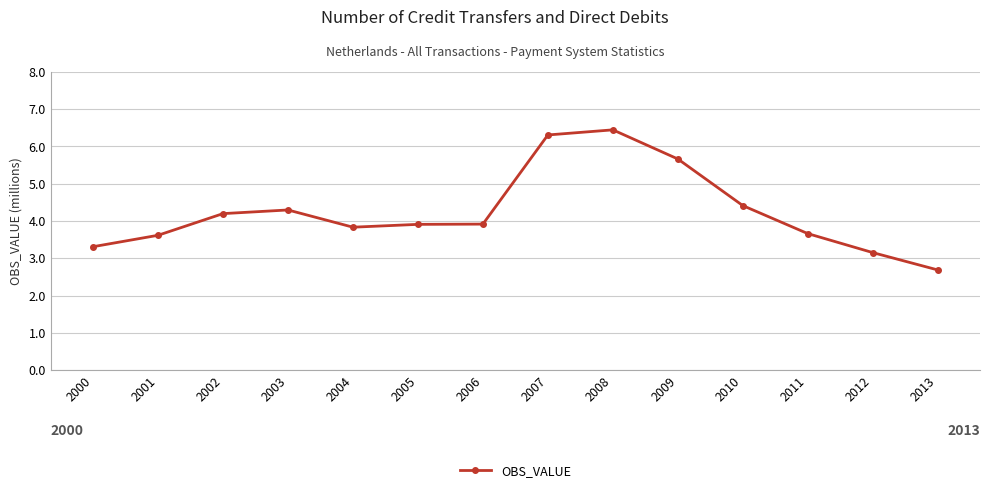

Between 2001 and 2003, which is larger?

2003